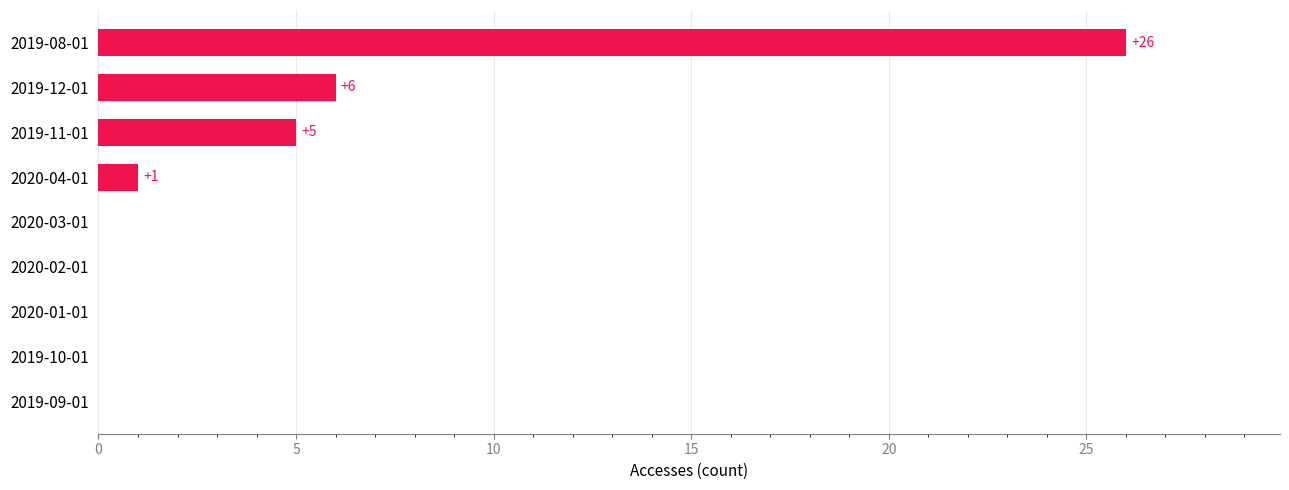

Which has a higher value, 2020-04-01 or 2019-10-01?

2020-04-01